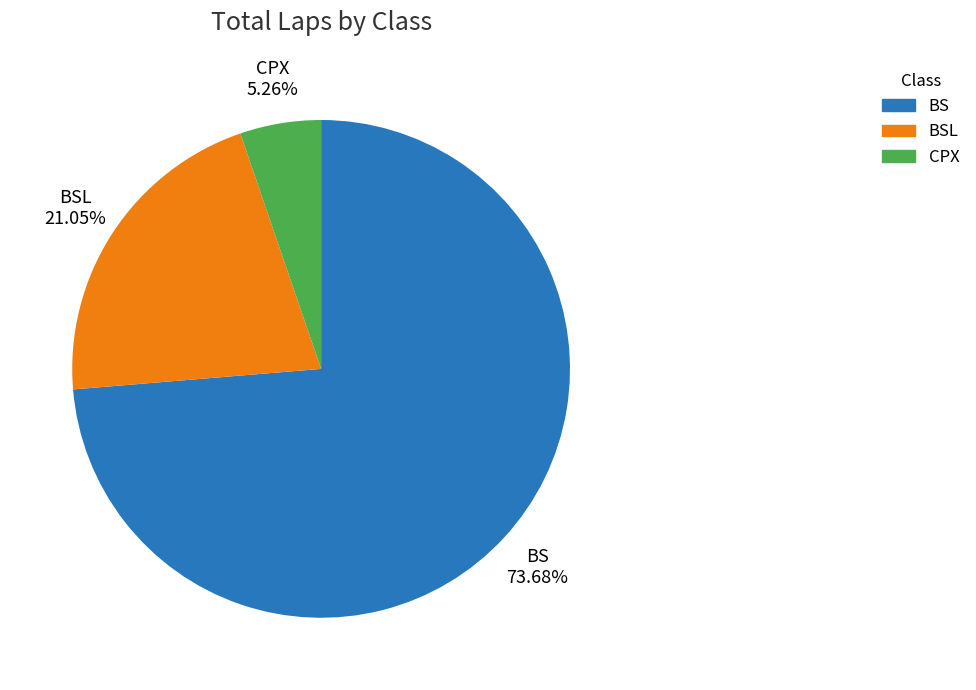

Approximately how many times larger is the value at BSL compared to BS?

0.3